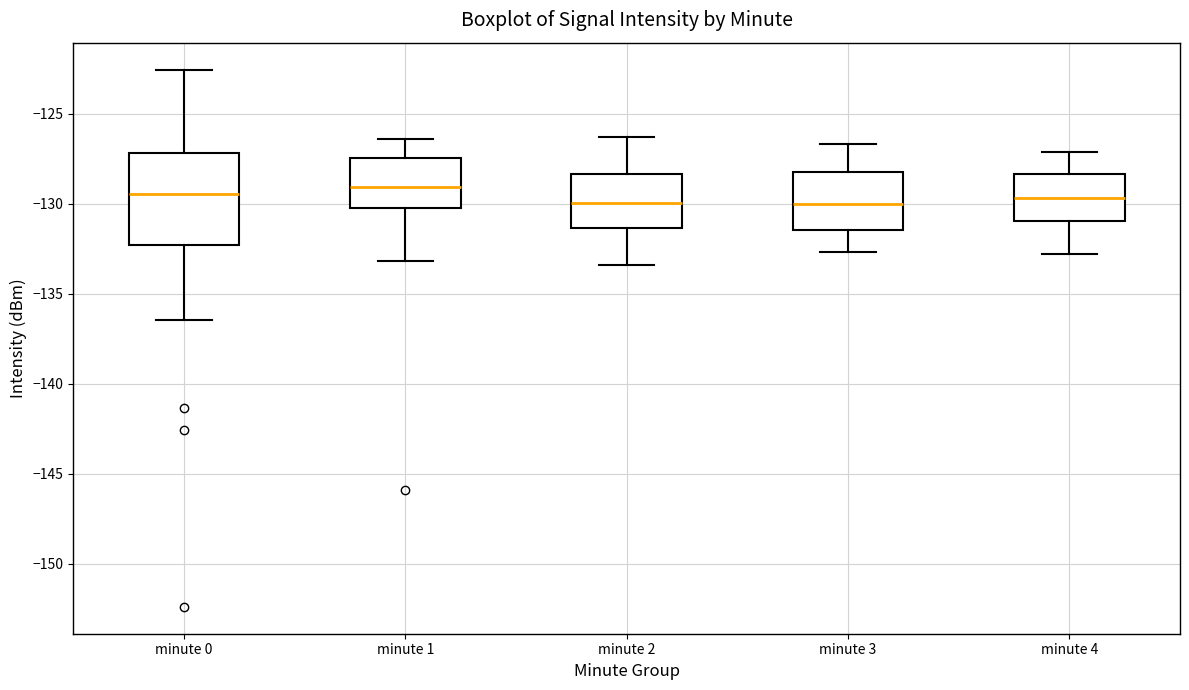

Reading left to right, read every box against the y-axis: the position of its median line, the range the box covers, and the ends of its whiskers. The values are not printed on the chart, so give them approximately, as read against the axis.

minute 0: median -129.5, box -132.5 to -127.0, whiskers -136.5 to -122.5
minute 1: median -129.0, box -130.0 to -127.5, whiskers -133.0 to -126.5
minute 2: median -130.0, box -131.5 to -128.5, whiskers -133.5 to -126.5
minute 3: median -130.0, box -131.5 to -128.0, whiskers -132.5 to -126.5
minute 4: median -129.5, box -131.0 to -128.5, whiskers -133.0 to -127.0